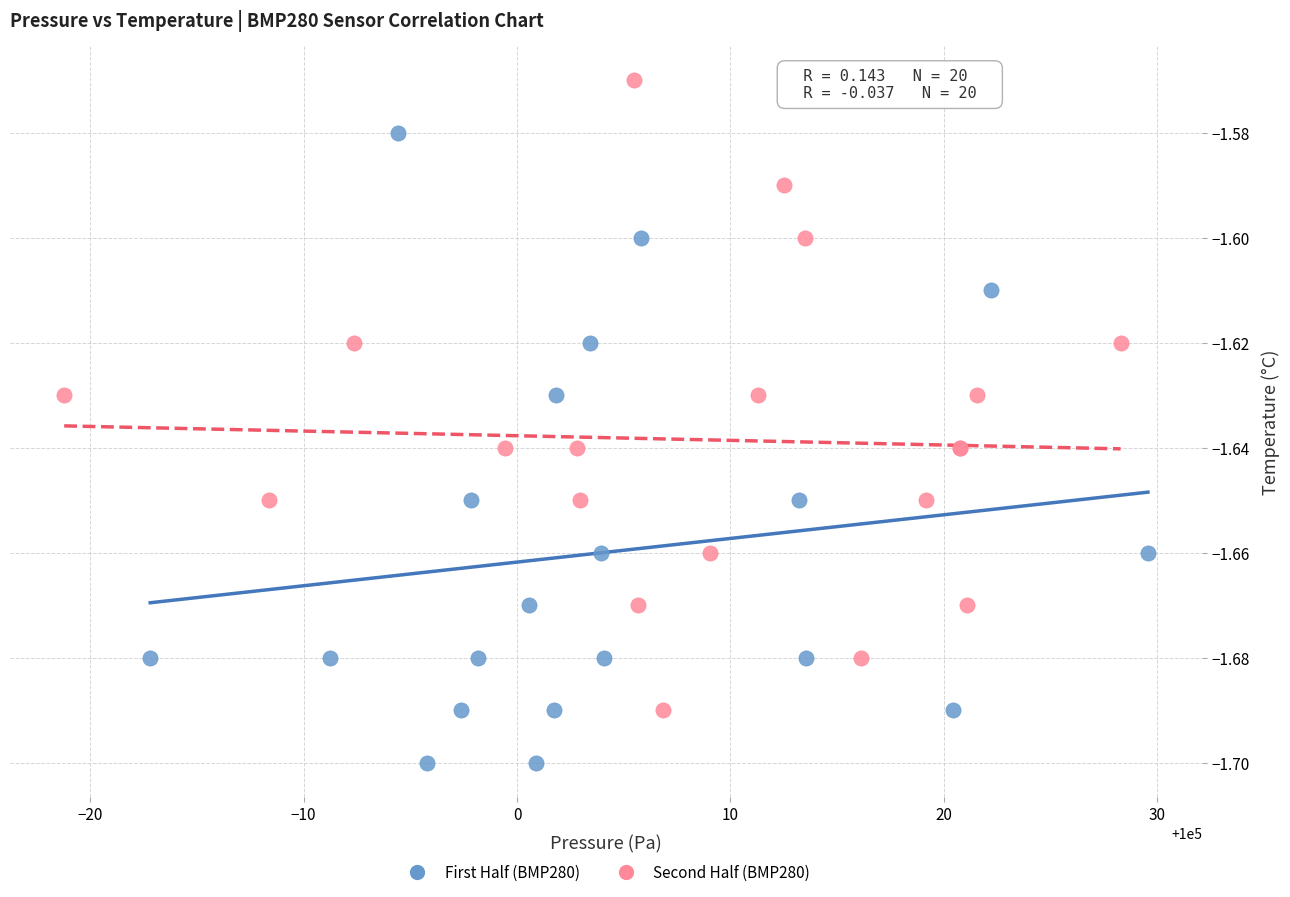

Which series reaches the minimum Y coordinate?

First Half (BMP280)